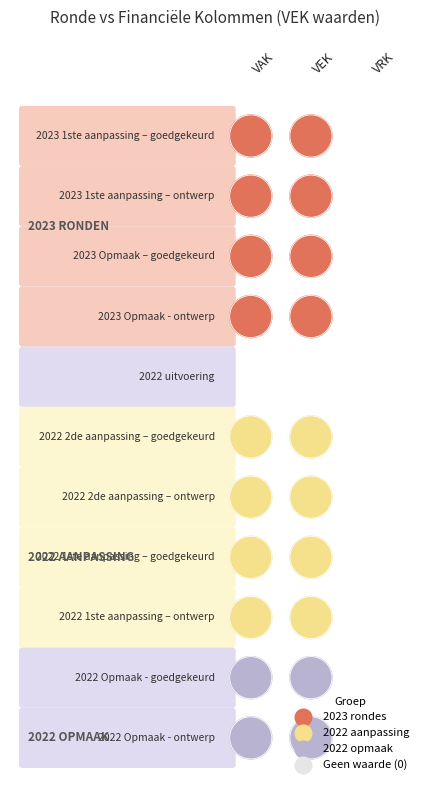

Reading right to left, transcribe all the data shown in this chart.

2023 1ste aanpassing – goedgekeurd: 0	118545	94243
2023 1ste aanpassing – ontwerp: 0	118545	94243
2023 Opmaak – goedgekeurd: 0	118545	94243
2023 Opmaak - ontwerp: 0	118545	94243
2022 uitvoering: 0	0	0
2022 2de aanpassing – goedgekeurd: 0	71167	213474
2022 2de aanpassing – ontwerp: 0	71167	213474
2022 1ste aanpassing – goedgekeurd: 0	71167	213474
2022 1ste aanpassing – ontwerp: 0	71167	213474
2022 Opmaak - goedgekeurd: 0	59022	177335
2022 Opmaak - ontwerp: 0	59022	177335